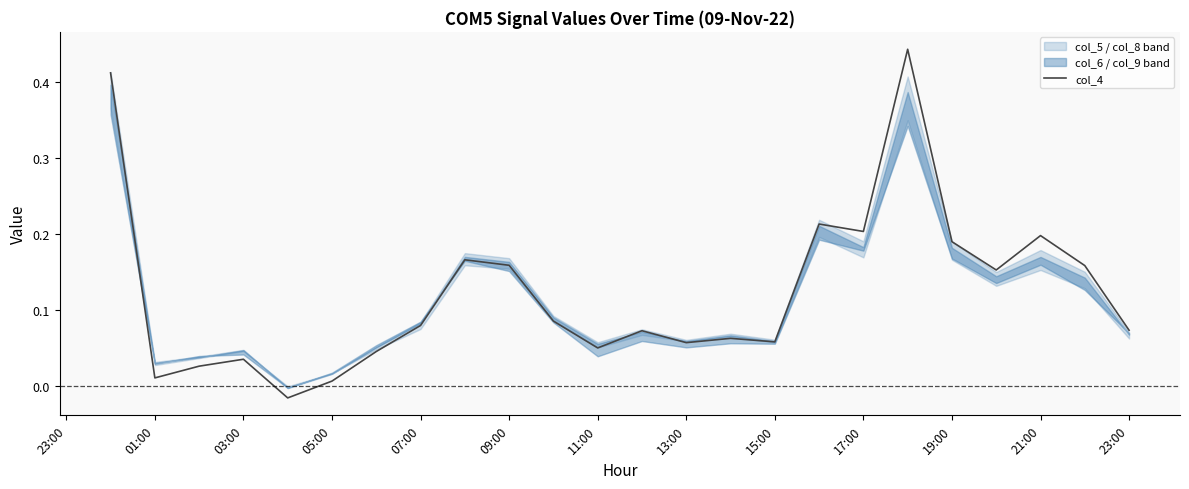

How many values are below 0?

1